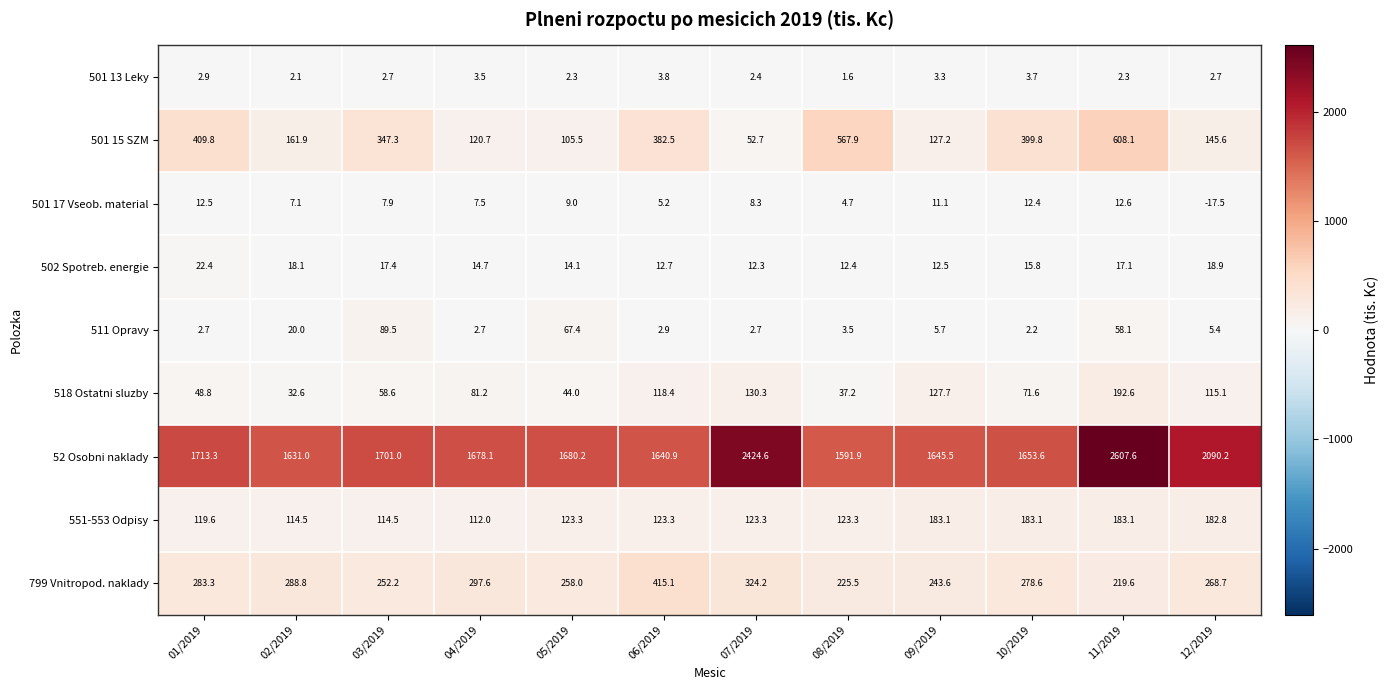

What is the spread (max minus min) of values at 12/2019?

2107.7